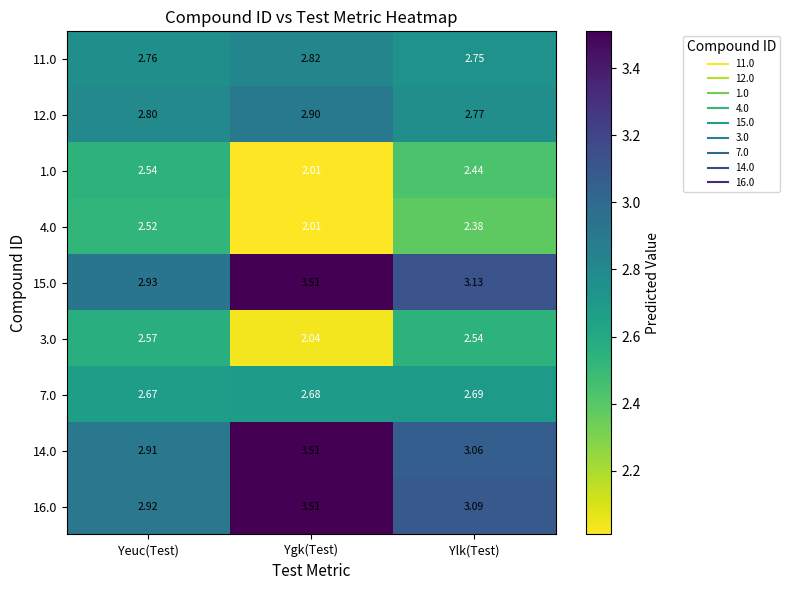

At which label is 14.0 closest to 3?

Ylk(Test)